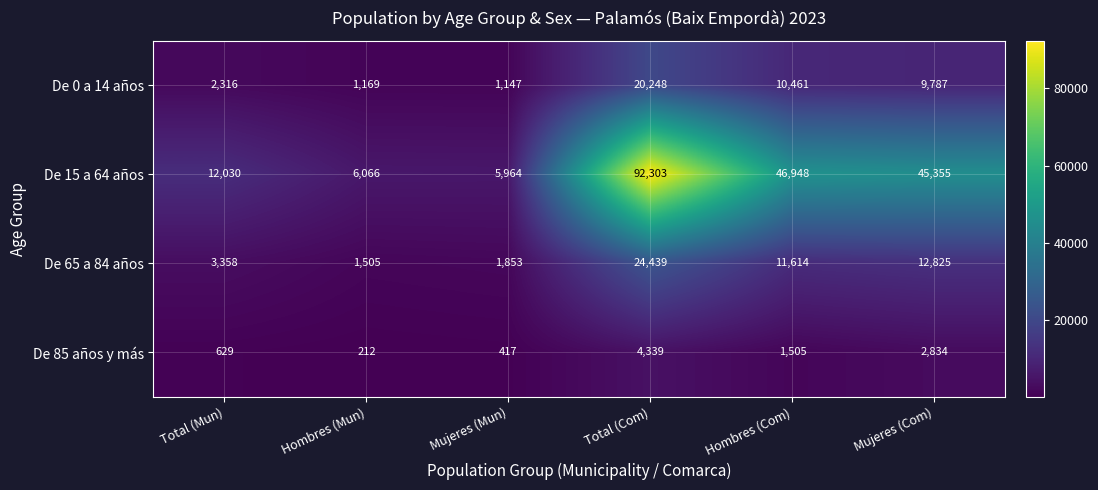

At Total (Mun), list the series in order from smallest to largest.

De 85 años y más, De 0 a 14 años, De 65 a 84 años, De 15 a 64 años